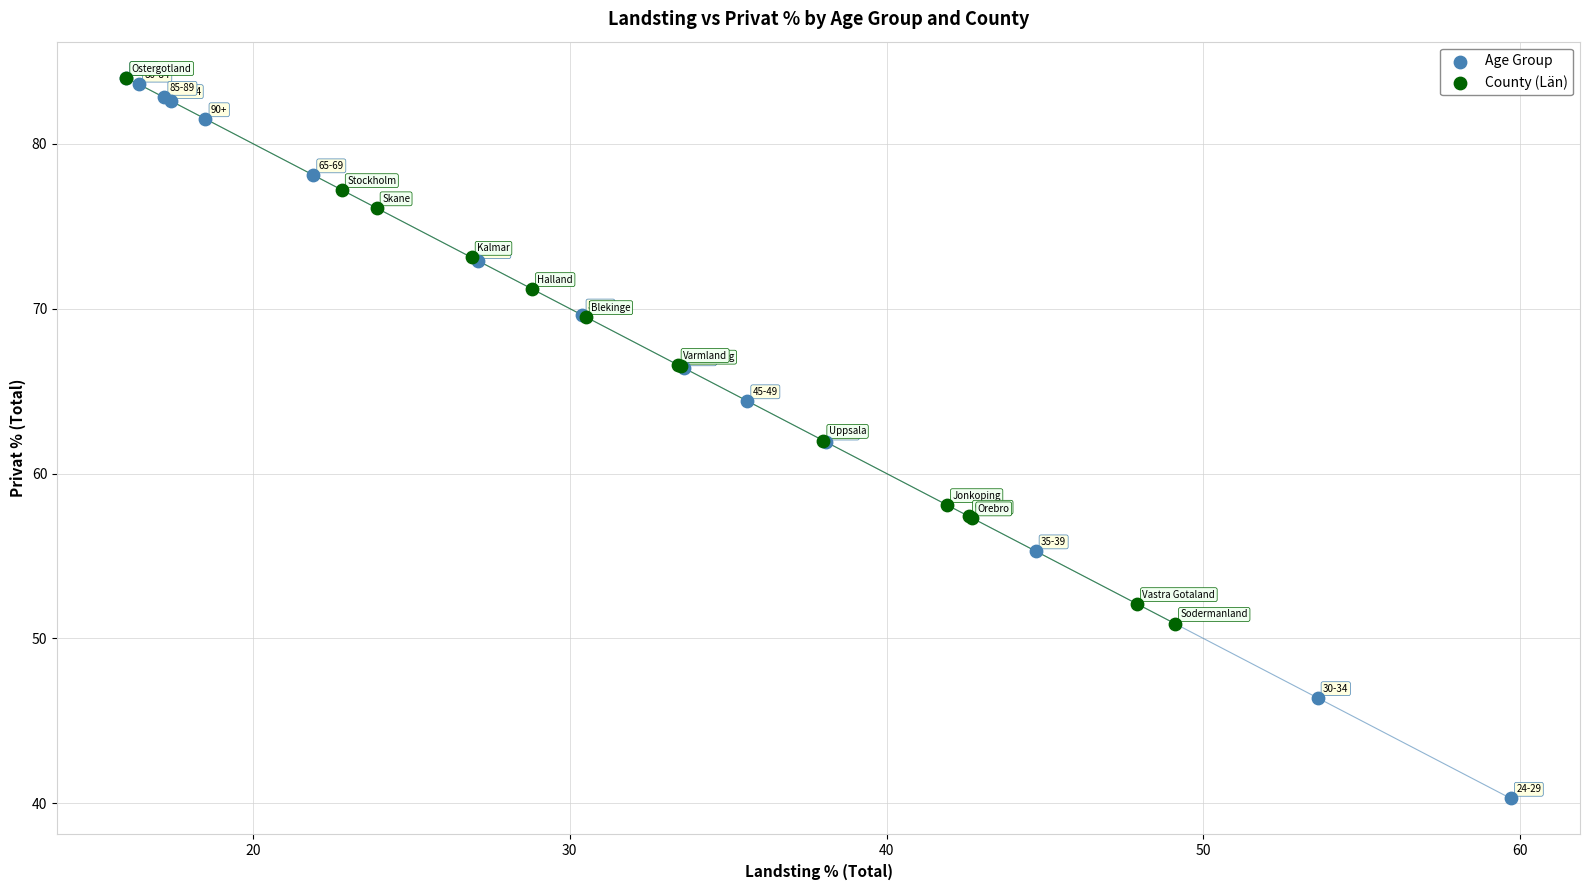

Which series has the widest spread of Y values?

Age Group